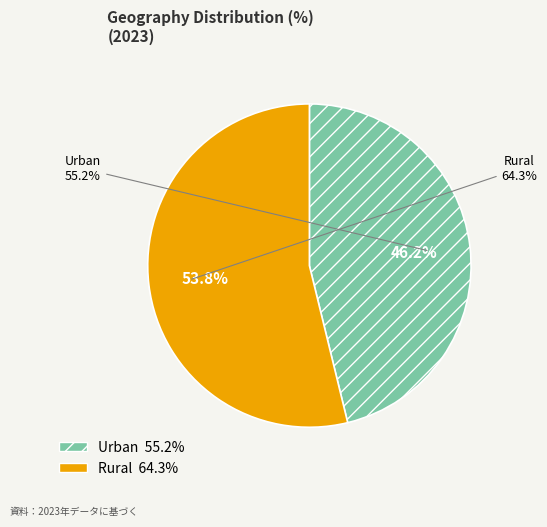

Which category has the smallest portion of the pie?

Urban